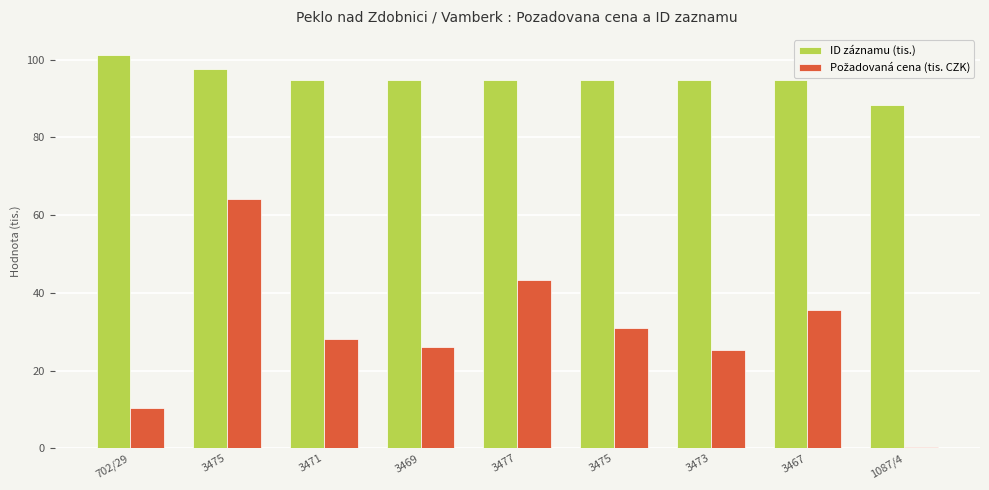

Where does the ID záznamu (tis.) series first go above 94?

702/29